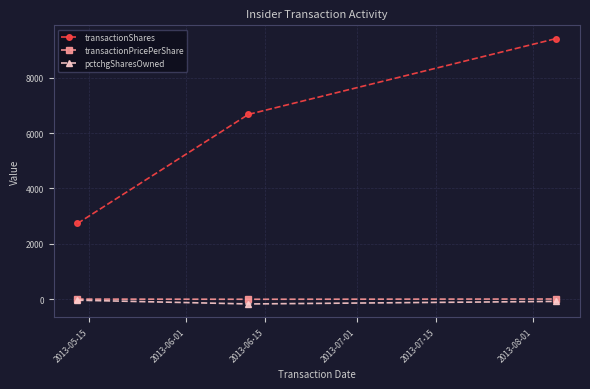

Which series has the largest range (max minus min)?

transactionShares